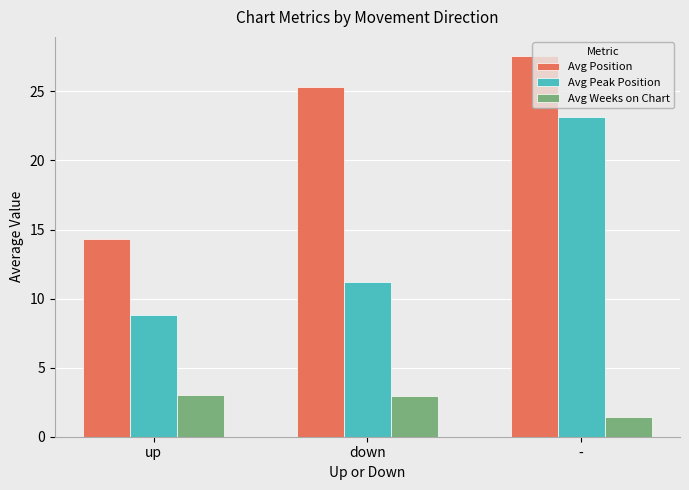

What is the value of the Avg Position bar at the 2nd from the left?

25.4